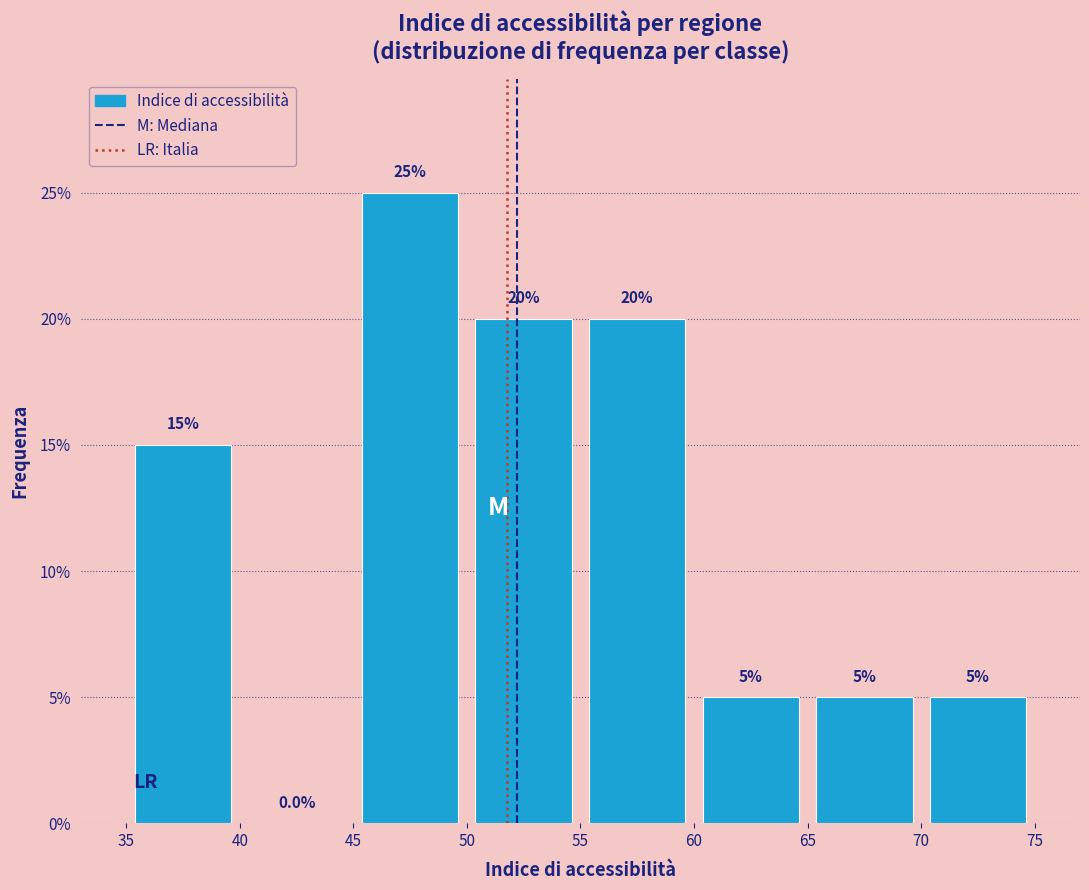

Over which range of the x-axis is the bar tallest?

45 to 50